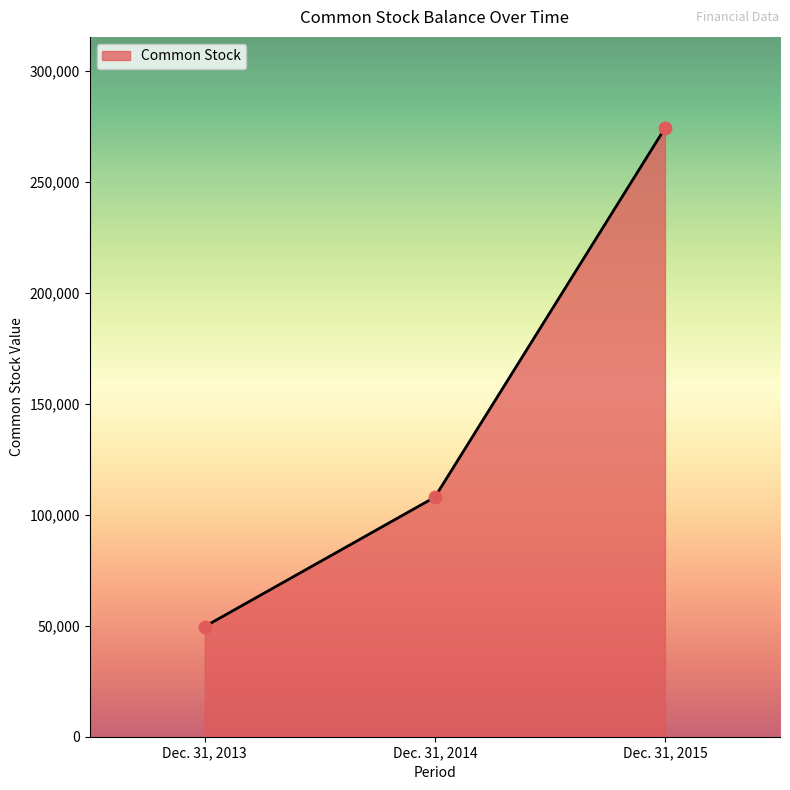

What is the ratio of the value at Dec. 31, 2014 to the value at Dec. 31, 2015?

0.4